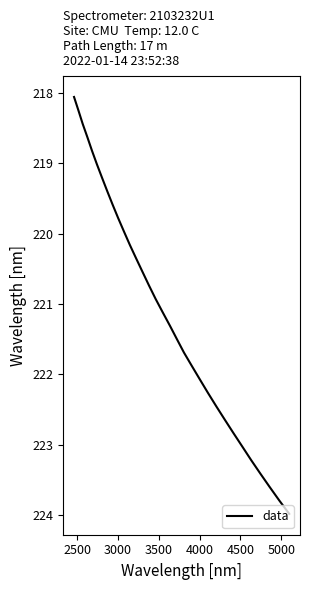

What is the difference between the maximum and minimum values?

5.9